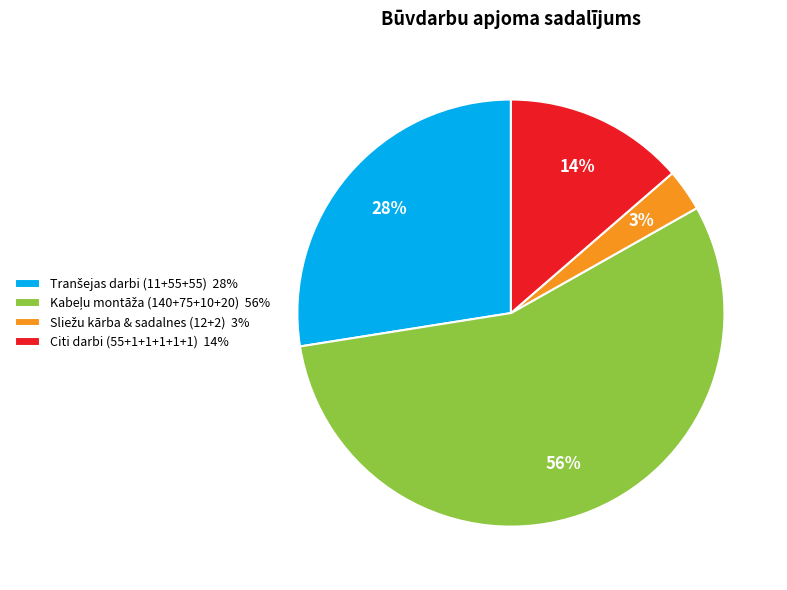

Does any single category account for the majority?

Yes